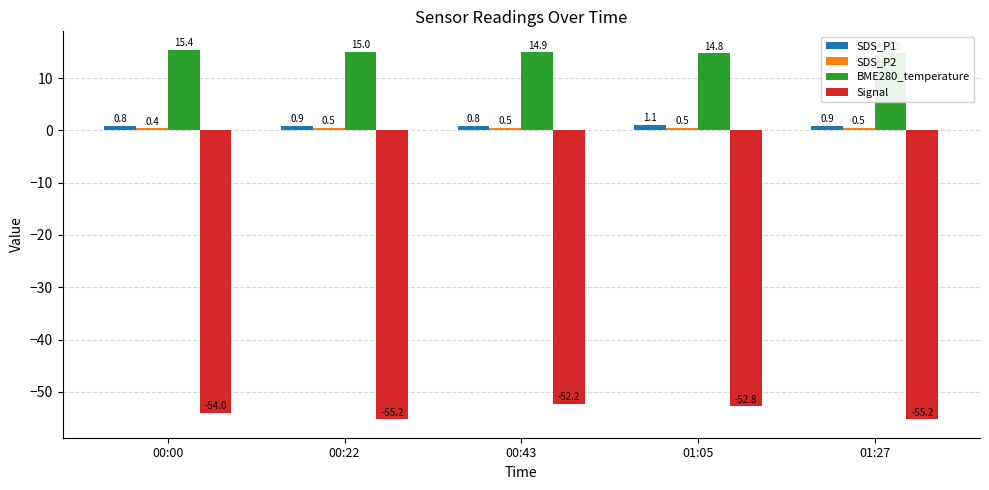

Between 01:05 and 01:27, which series saw the biggest shift?

Signal